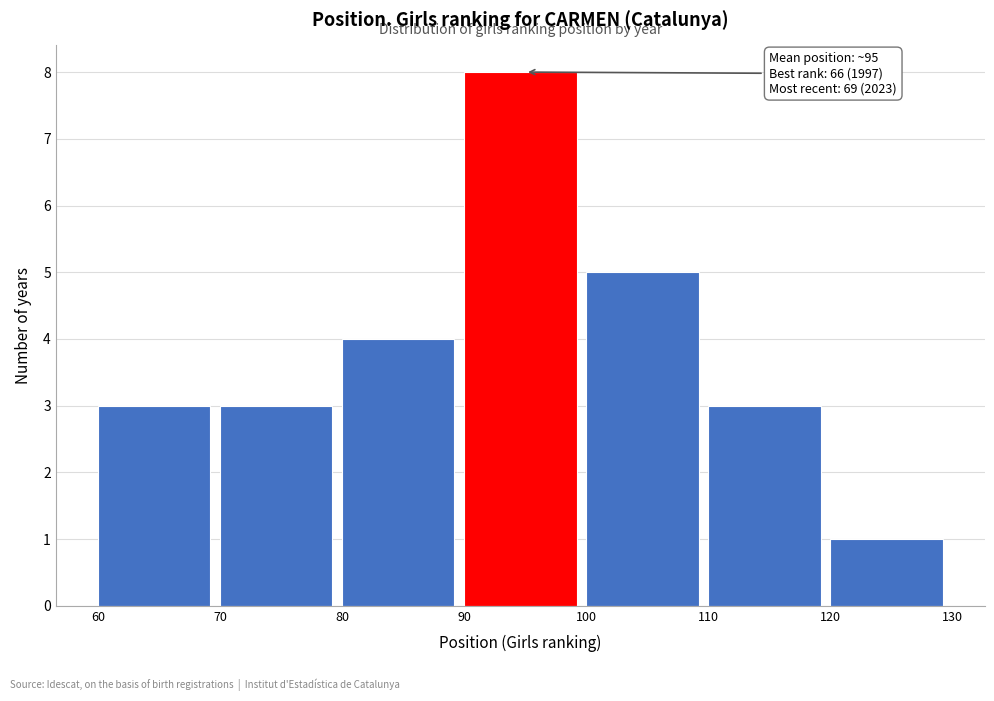

Over which range of the x-axis is the bar tallest?

90 to 100